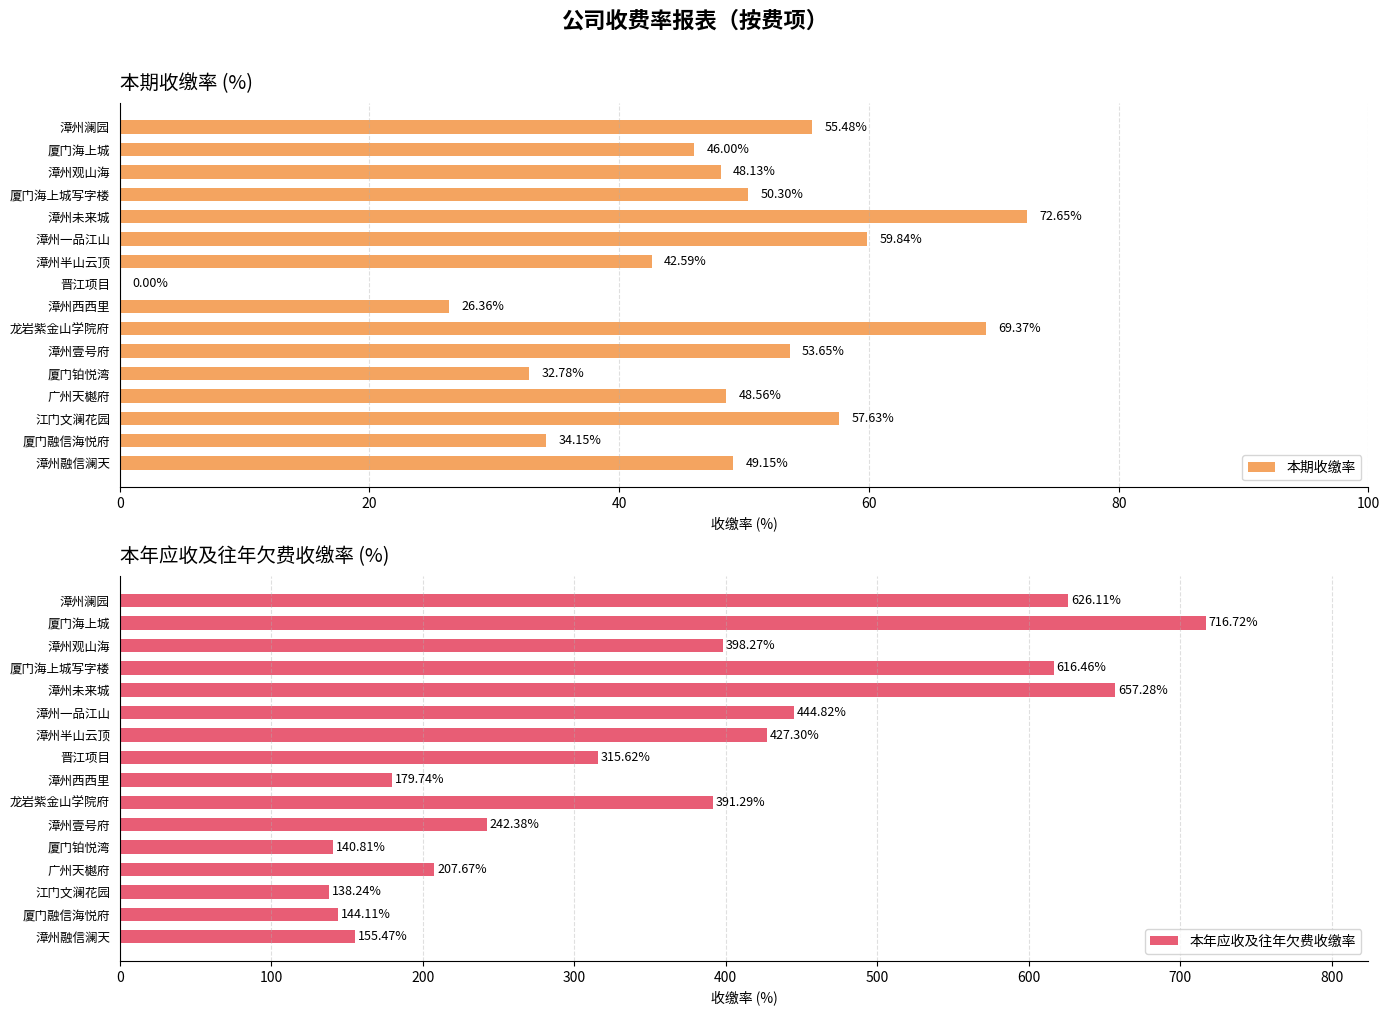

List the labels in order of 本年应收及往年欠费收缴率 value, smallest first.

江门文澜花园, 厦门铂悦湾, 厦门融信海悦府, 漳州融信澜天, 漳州西西里, 广州天樾府, 漳州壹号府, 晋江项目, 龙岩紫金山学院府, 漳州观山海, 漳州半山云顶, 漳州一品江山, 厦门海上城写字楼, 漳州澜园, 漳州未来城, 厦门海上城